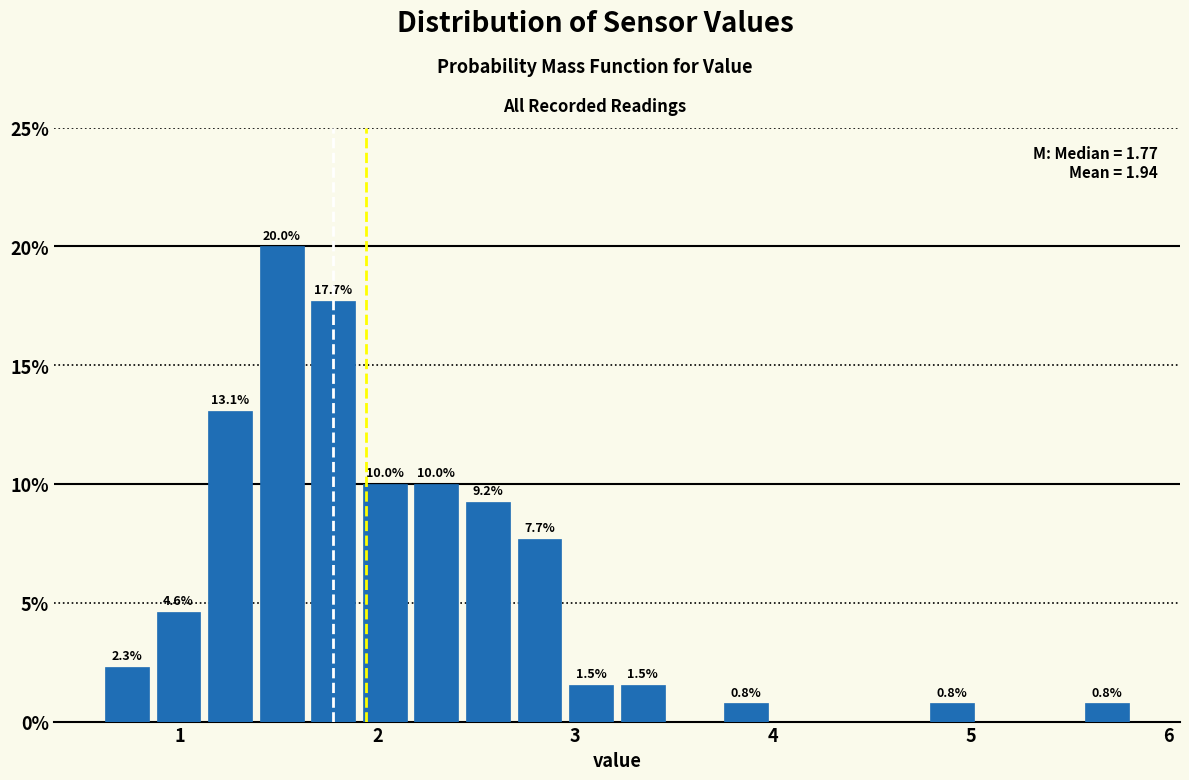

Around what value on the x-axis is the tallest bar? Give the approximate position of its centre, as read against the axis.

1.5